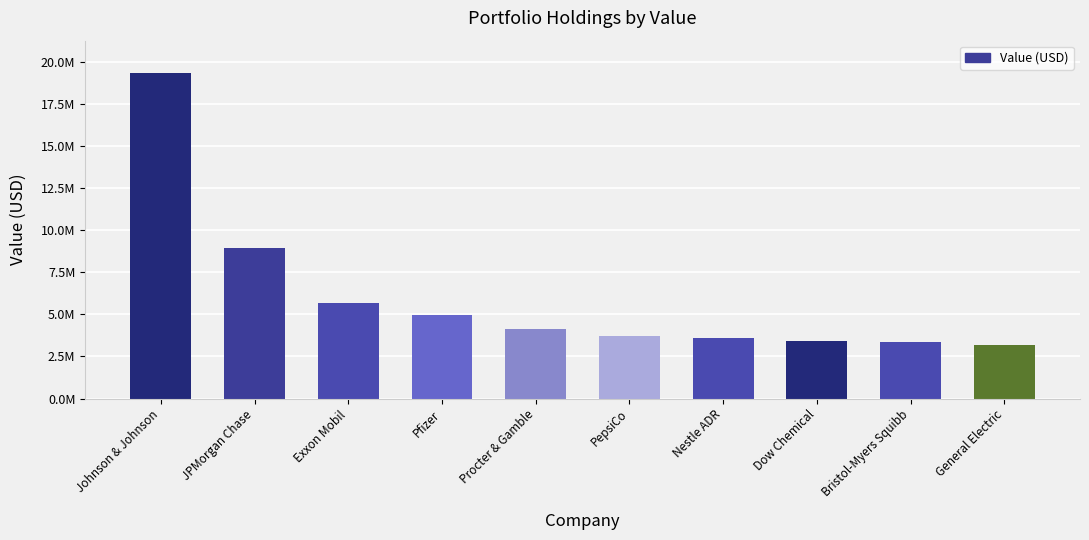

Reading left to right, what are all the values shown in this chart?

Johnson & Johnson=19316000	JPMorgan Chase=8957000	Exxon Mobil=5680000	Pfizer=4971000	Procter & Gamble=4103000	PepsiCo=3706000	Nestle ADR=3601000	Dow Chemical=3397000	Bristol-Myers Squibb=3335000	General Electric=3172000